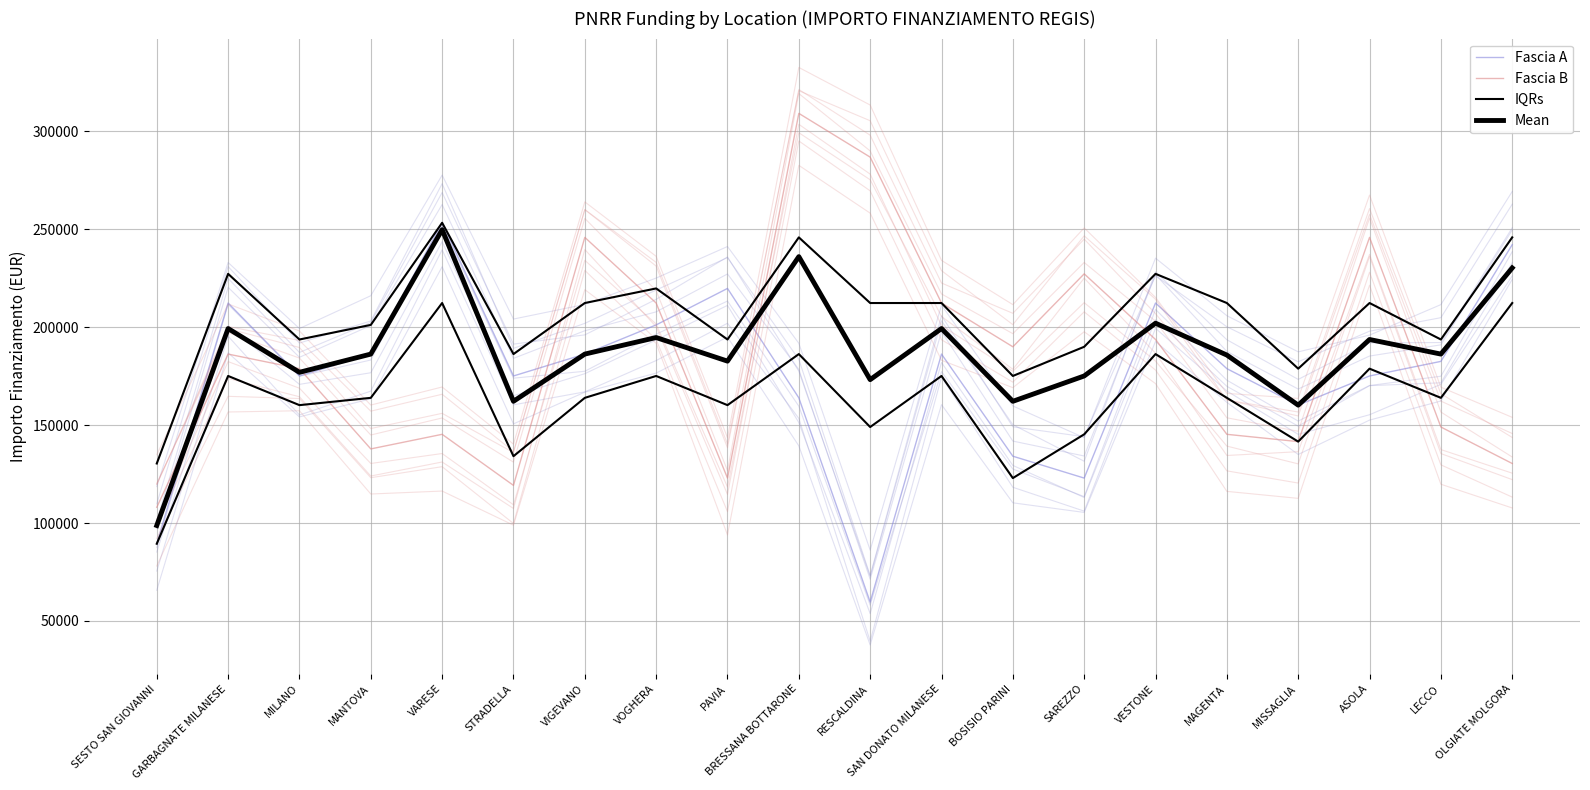

What is the spread (max minus min) of values at BOSISIO PARINI?

55887.2